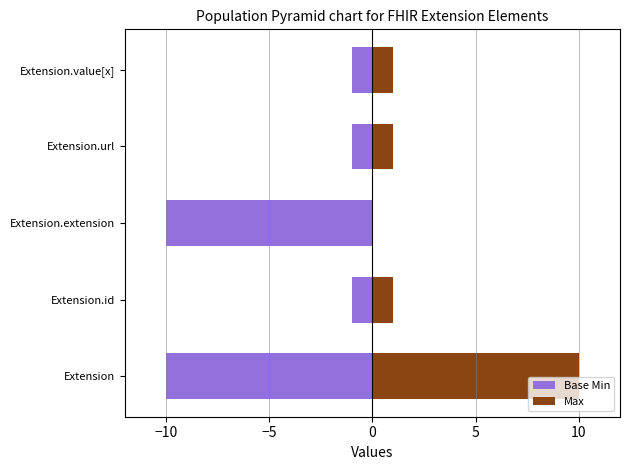

Which series has the largest total across all categories?

Max